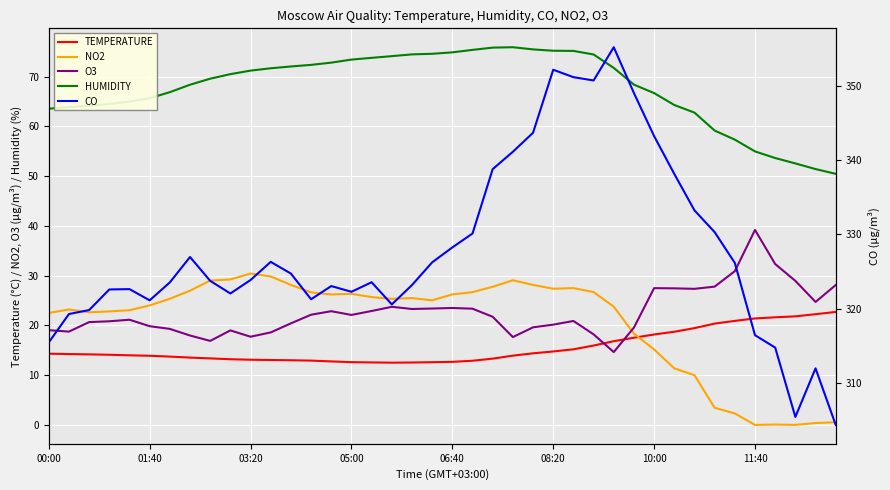

At how many categories does at least one series exceed 217?

40